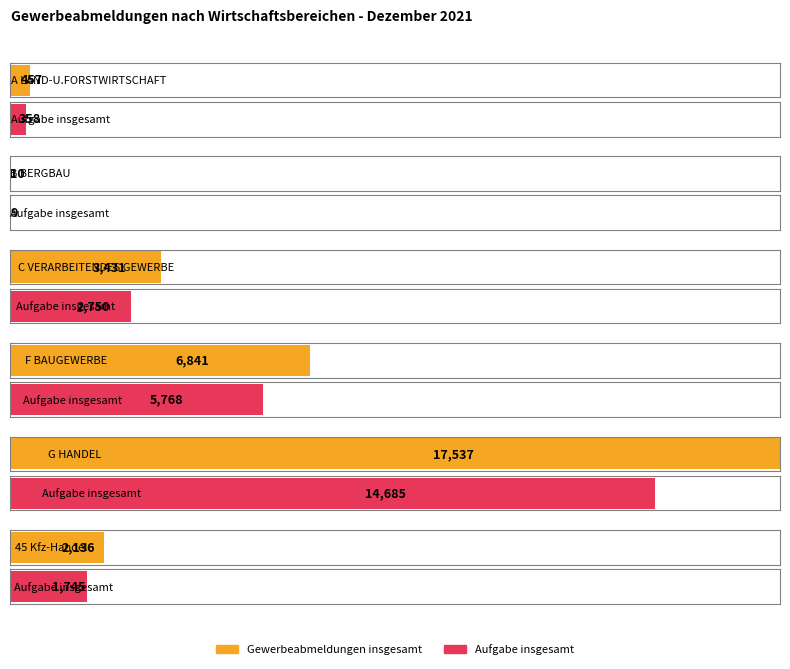

What is the label of the 5th bar from the left?

G HANDEL